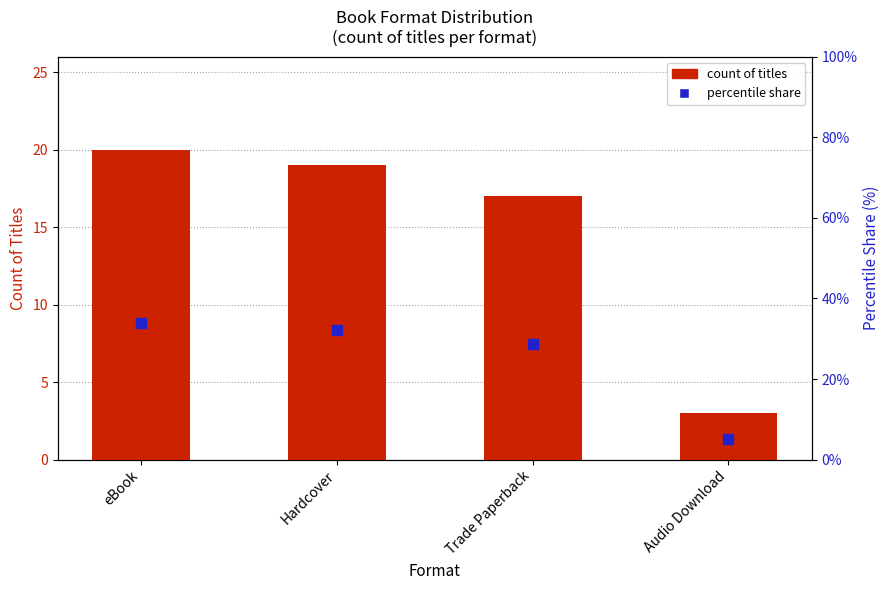

Which series has the widest spread of values?

percentile share